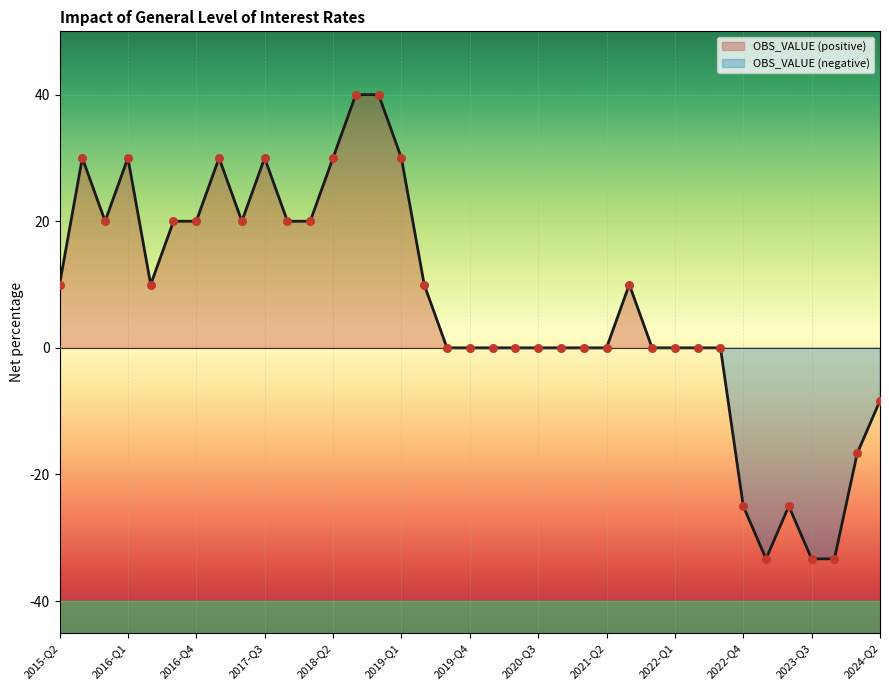

Between 2015-Q4 and 2018-Q4, which is larger?

2018-Q4